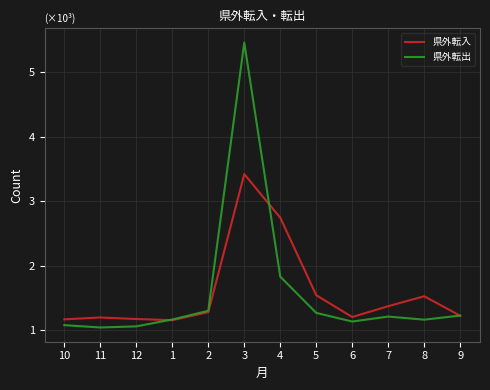

What is the minimum value for 県外転出?

1043